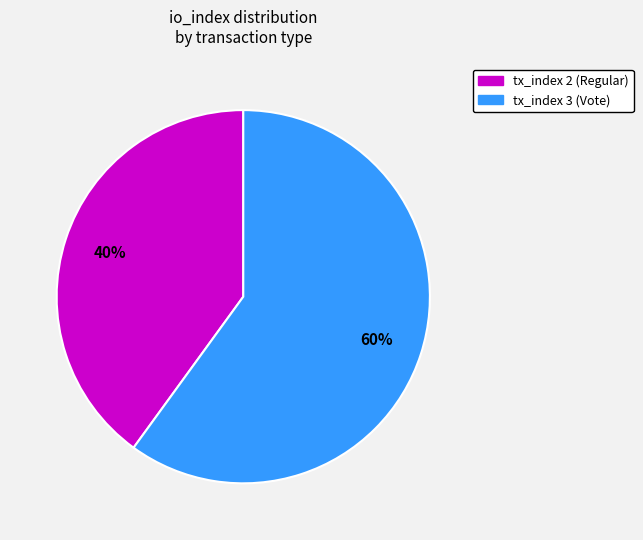

Does any single category account for the majority?

Yes